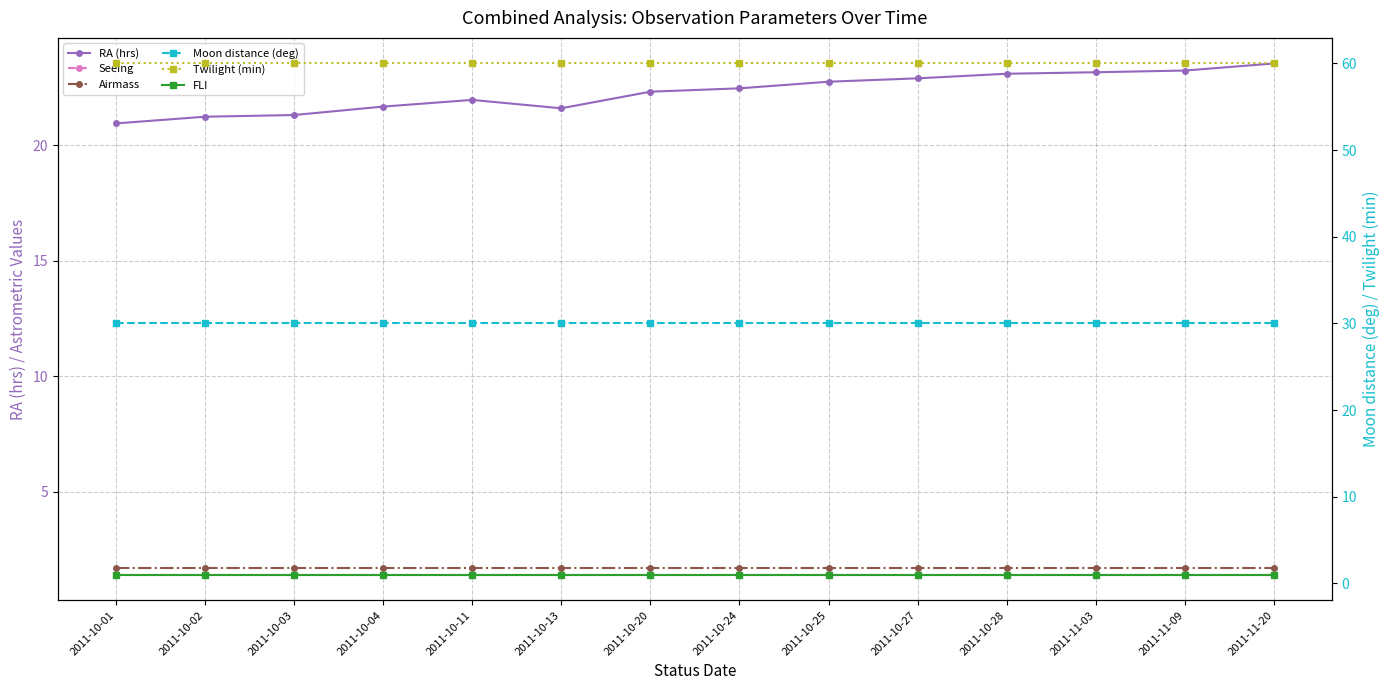

How many categories are shown in the chart?

14